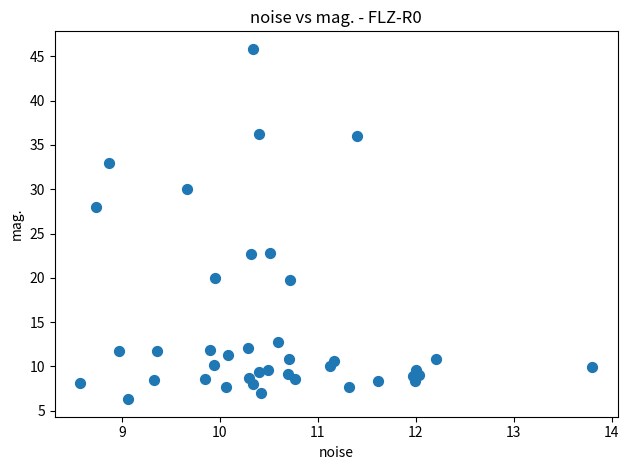

What Y value in the scatter plot is closest to 26?

28.0